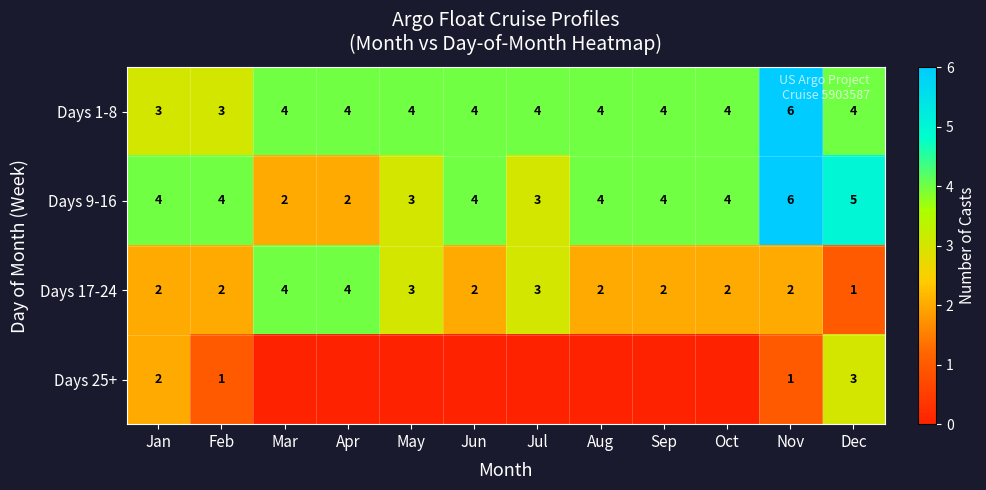

What is the total value across all series at Jan?

11